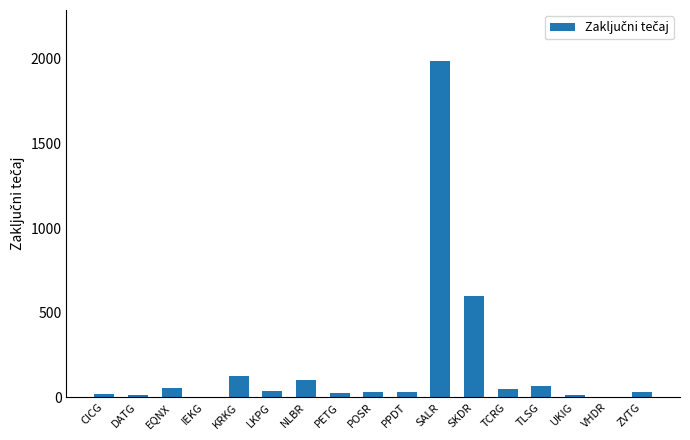

What is the sum of all values?

3193.2